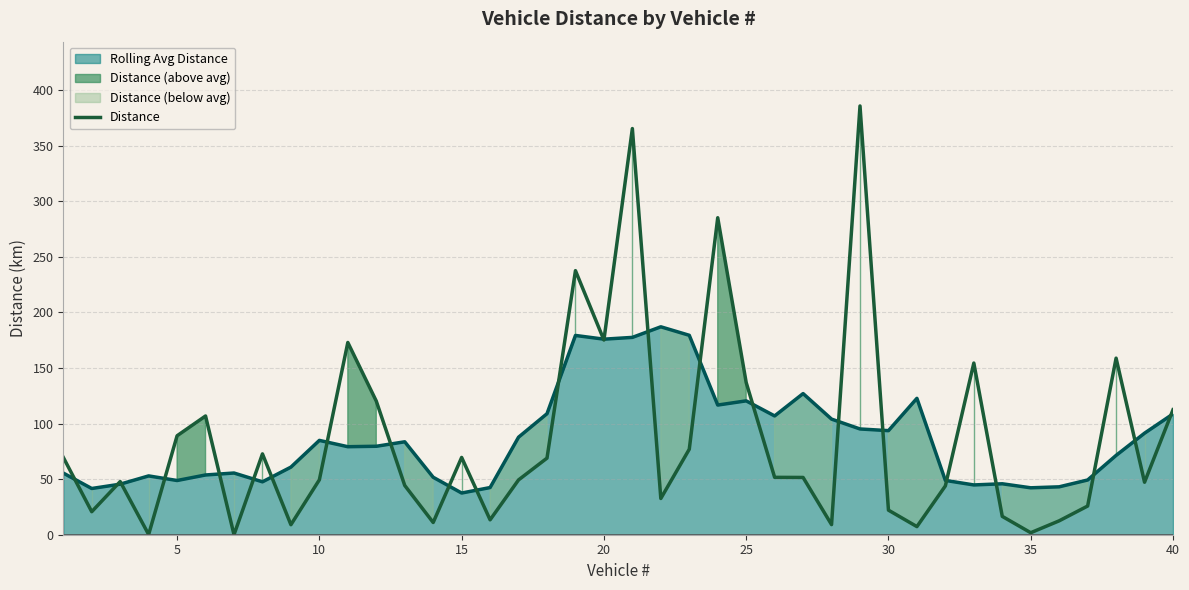

What is the average value?

85.6